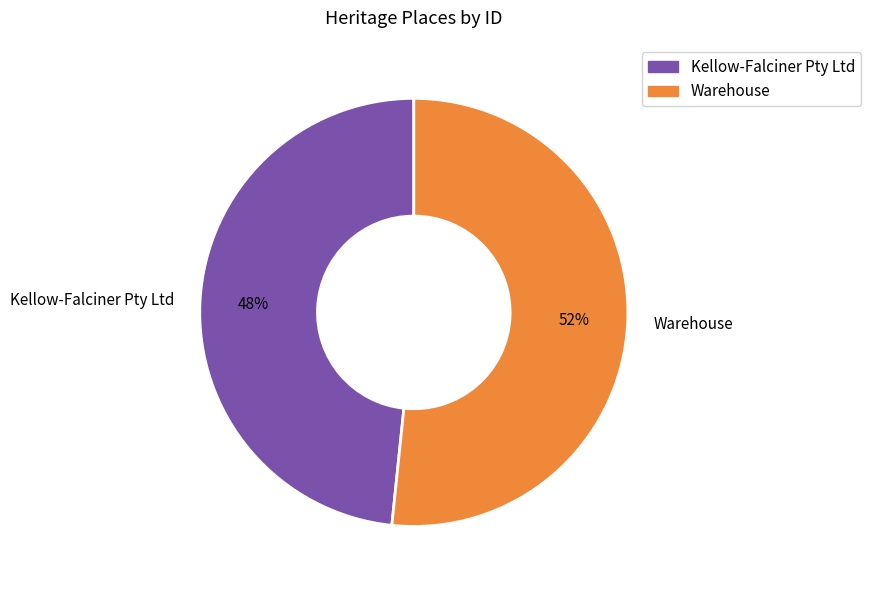

Approximately how many times larger is the value at Kellow-Falciner Pty Ltd compared to Warehouse?

0.9